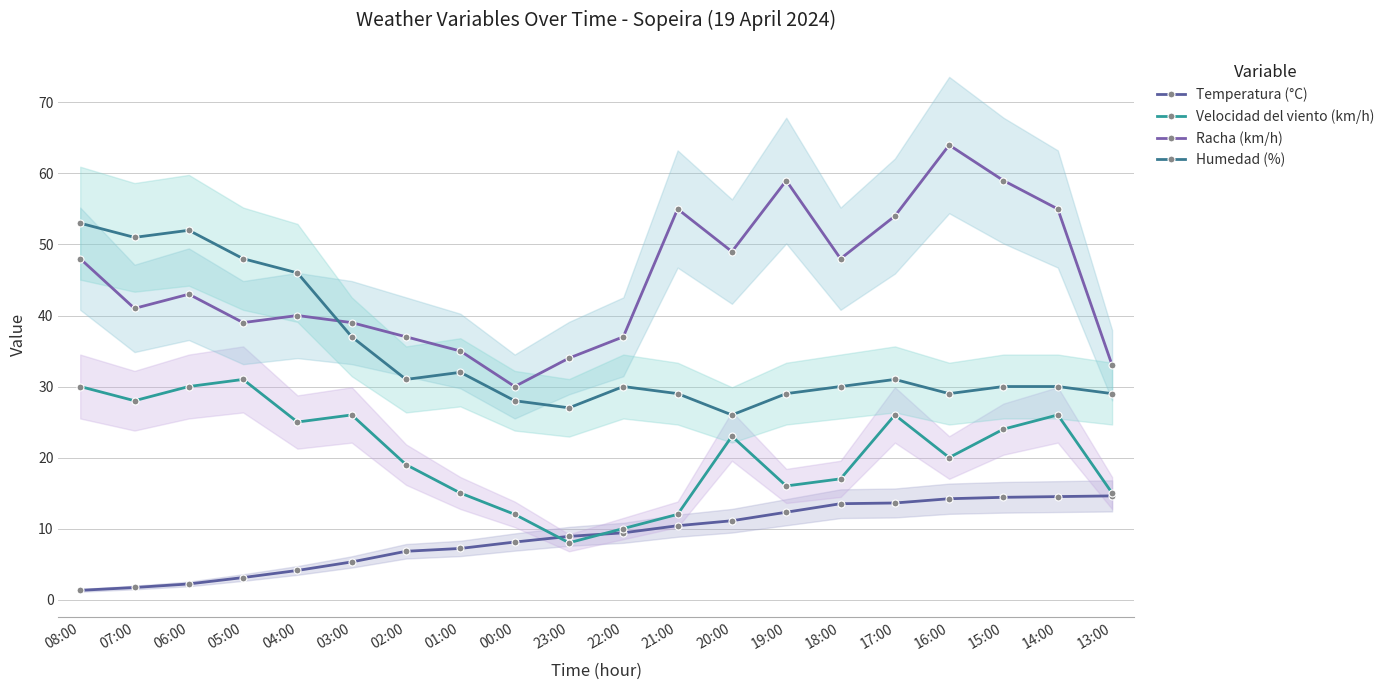

True or false: Racha (km/h) and Velocidad del viento (km/h) intersect in this chart.

False